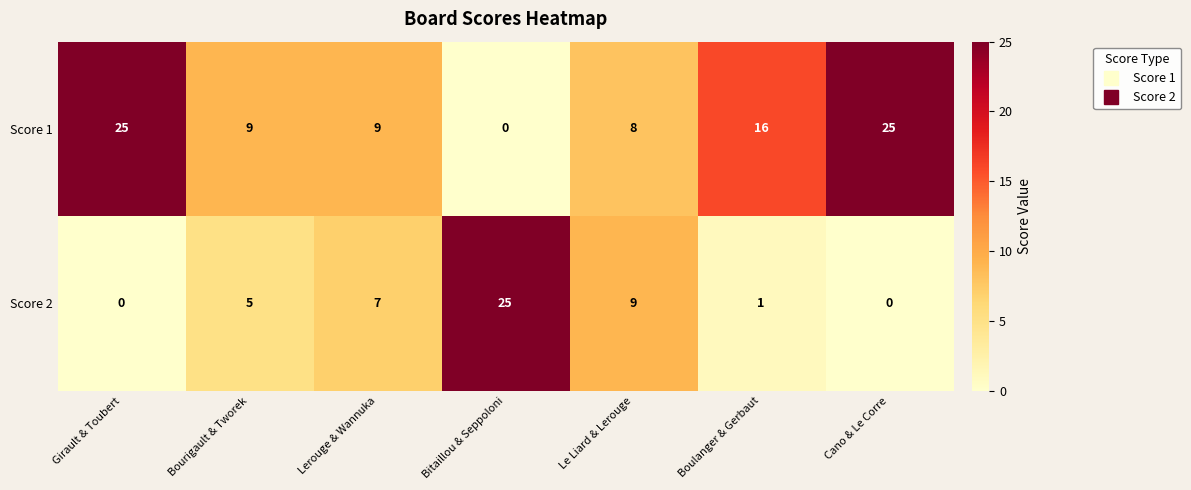

Reading left to right, what are all the values shown in this chart?

Score 1: 25	9	9	0	8	16	25
Score 2: 0	5	7	25	9	1	0